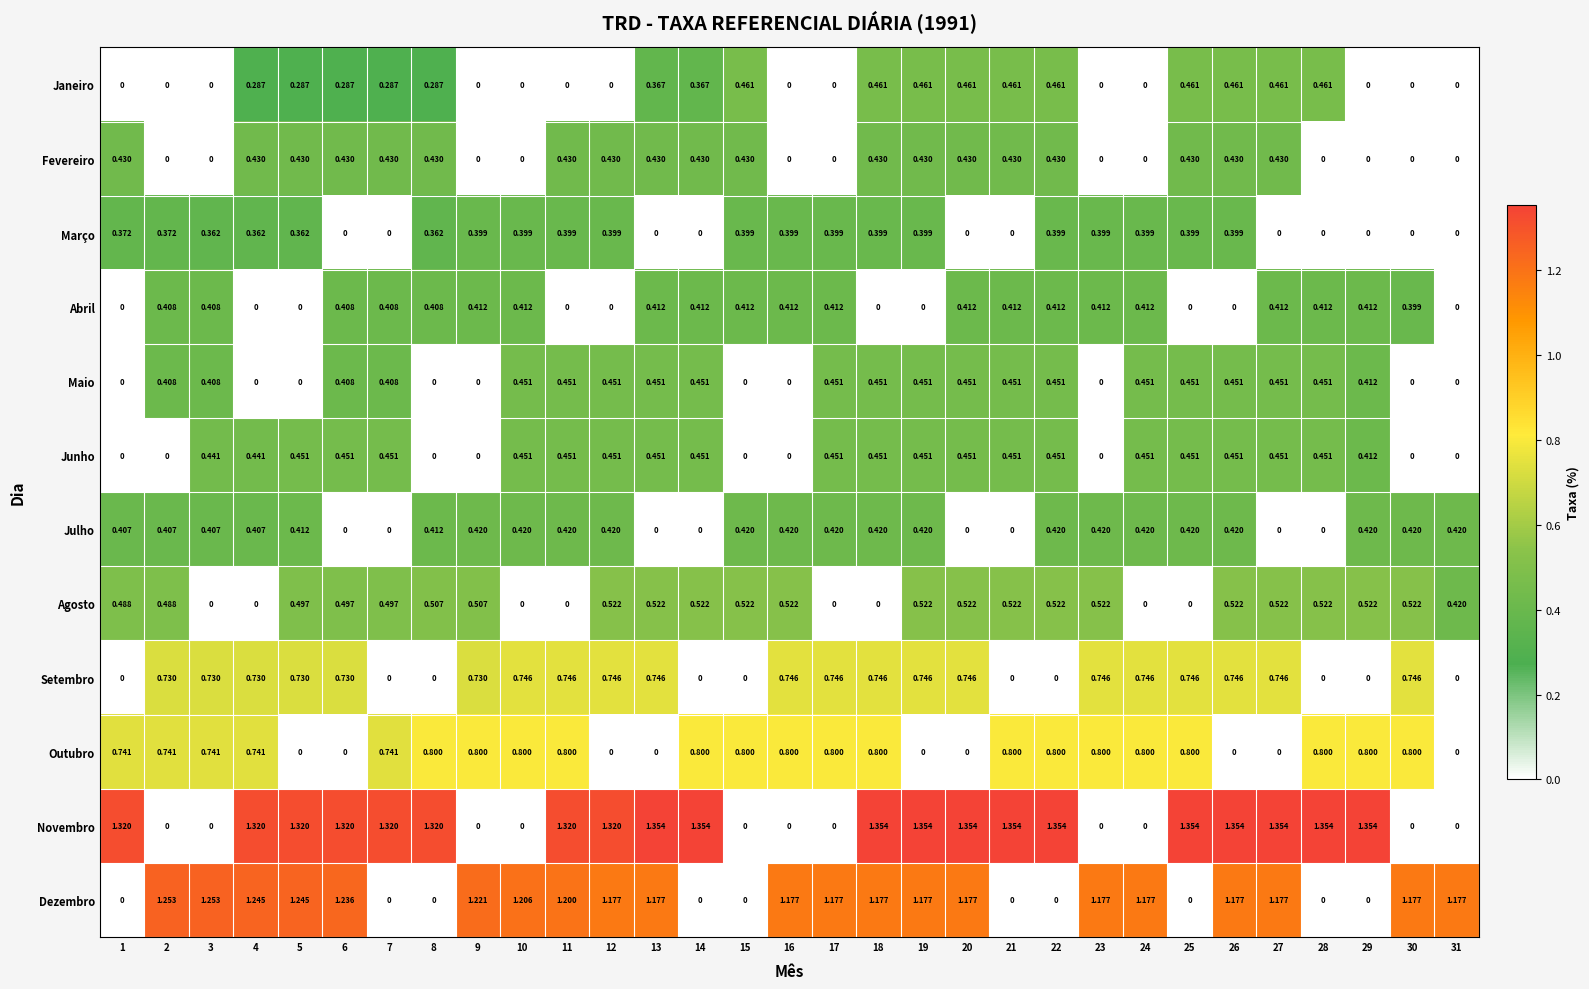

Is the value of Março at 25 greater than the value of Setembro at 18?

No